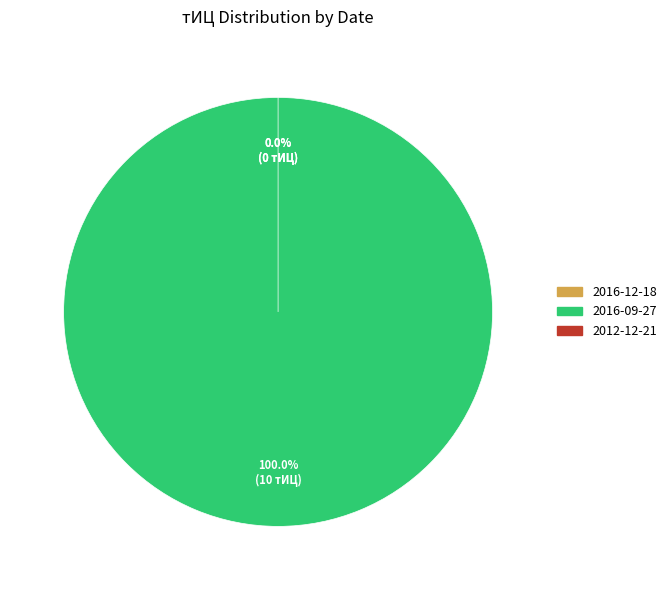

What is the largest slice in the pie chart?

2016-09-27